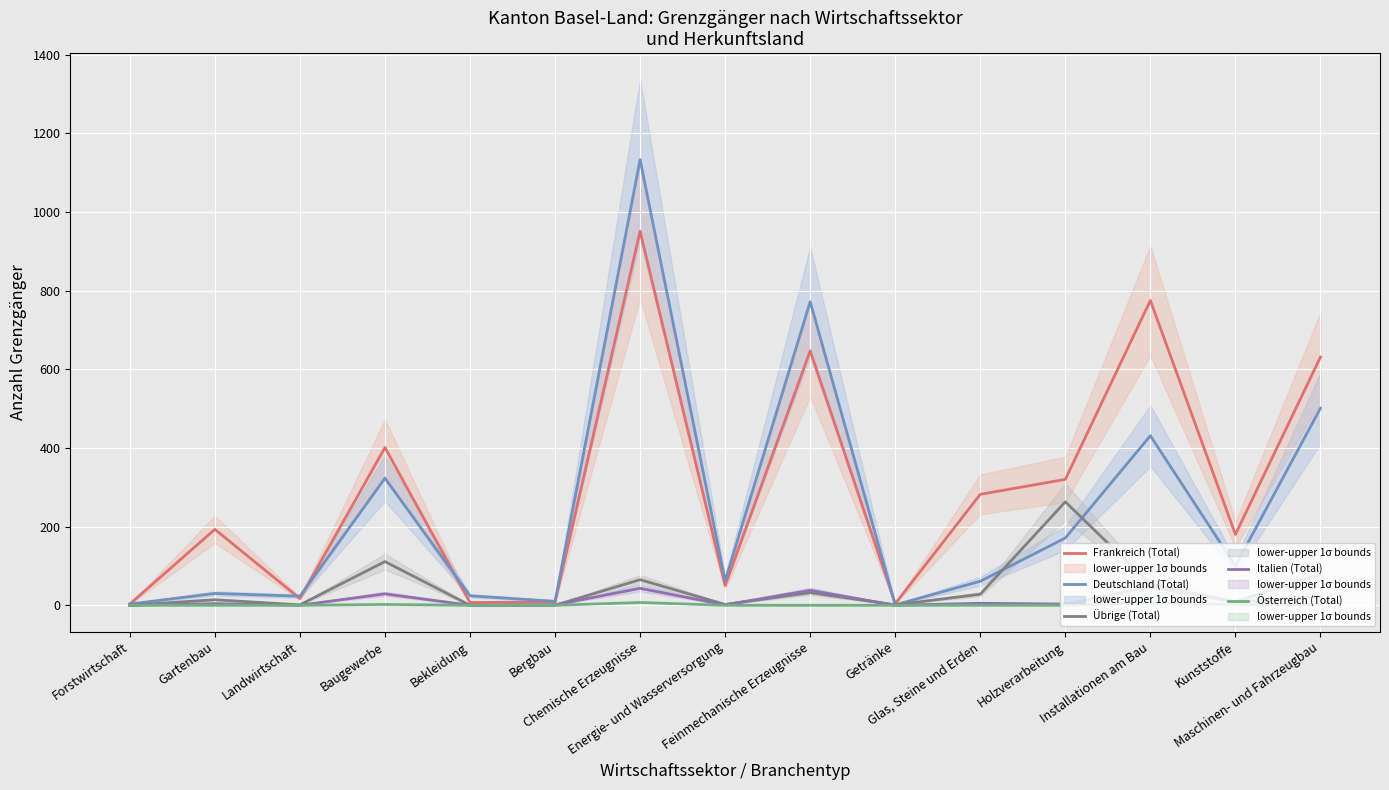

What is the difference between the Deutschland (Total) values at Energie- und Wasserversorgung and Bergbau?

52